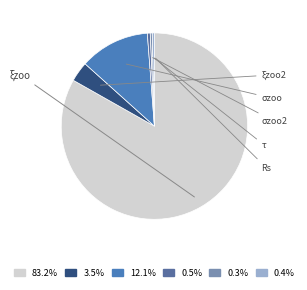

To the nearest percent, what is the average slice percentage?

17%